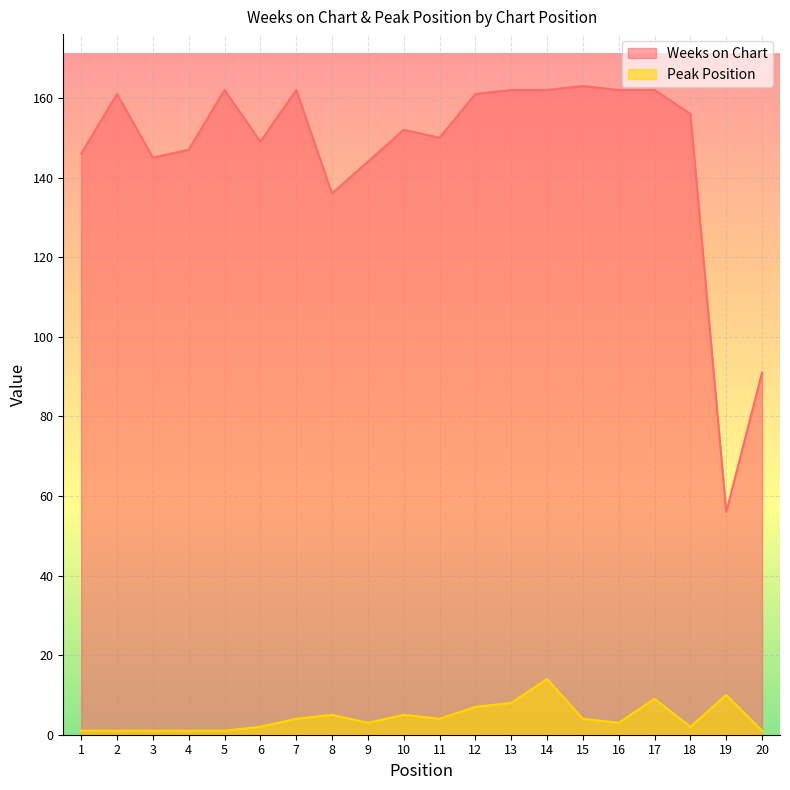

Rank the series by their average value, from highest to lowest.

Weeks on Chart, Peak Position